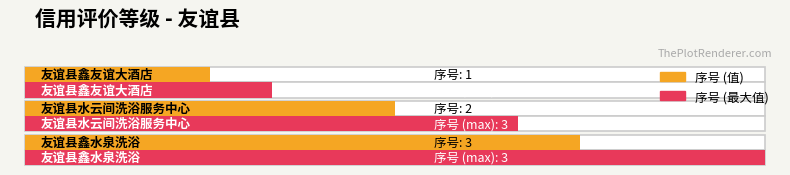

How many values are between 1 and 3?

3